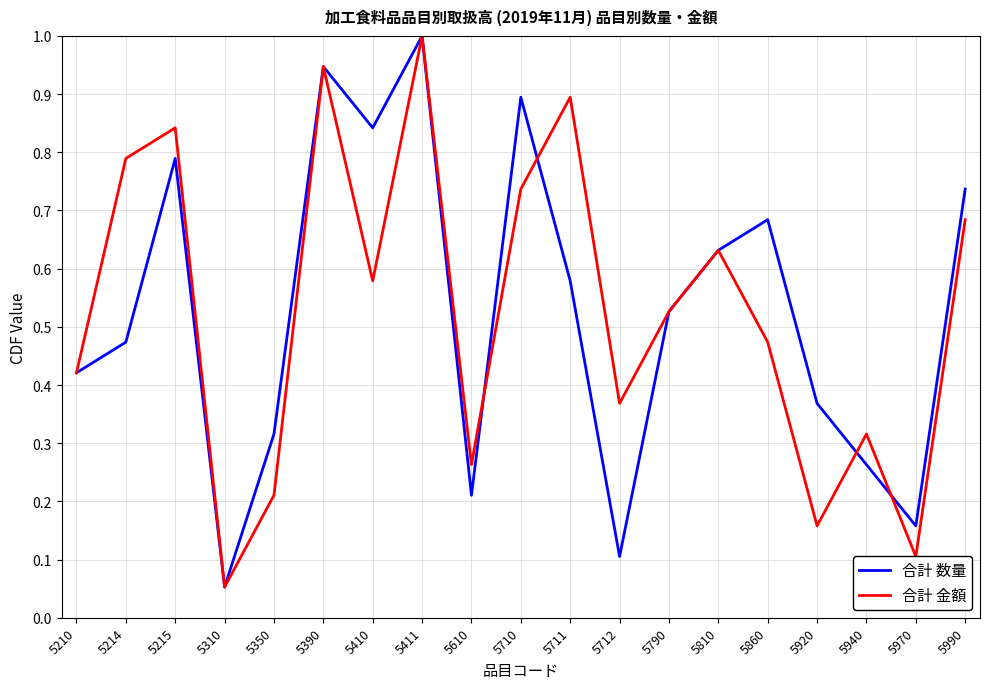

Where is 合計 金額 nearest to the value 0?

5310